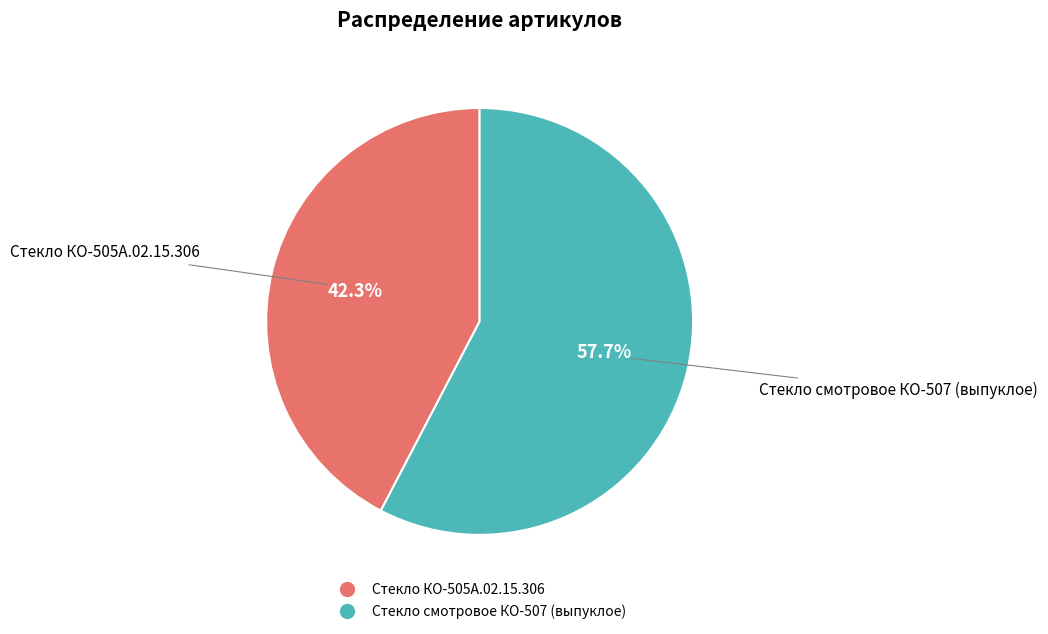

Which category accounts for the majority?

Стекло смотровое КО-507 (выпуклое)